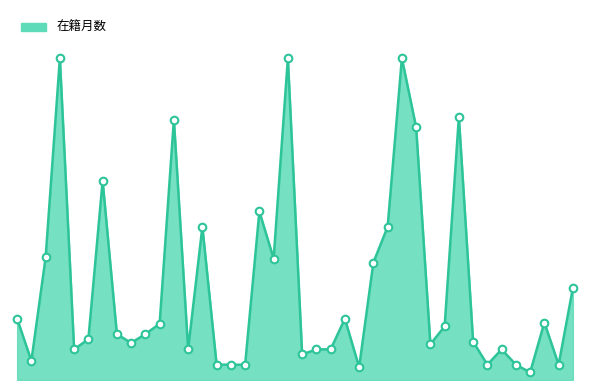

Does the chart have visible grid lines?

No